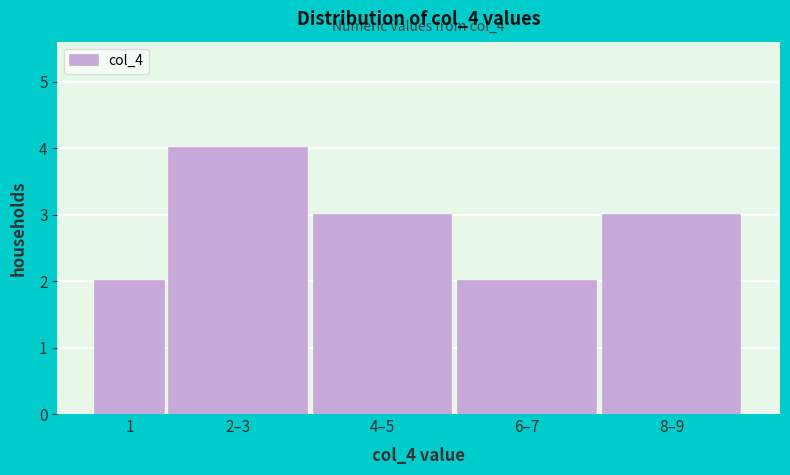

Reading left to right, extract all data points from this chart.

2	4	3	2	3